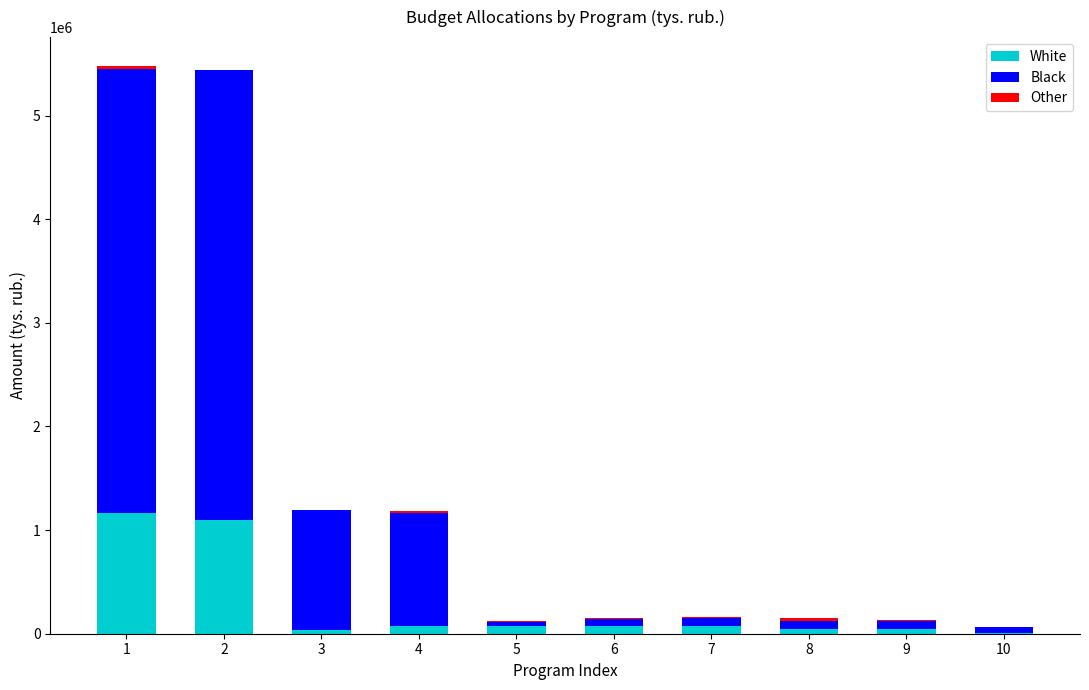

The value of White at 1 is 1160301.8. True or false?

True